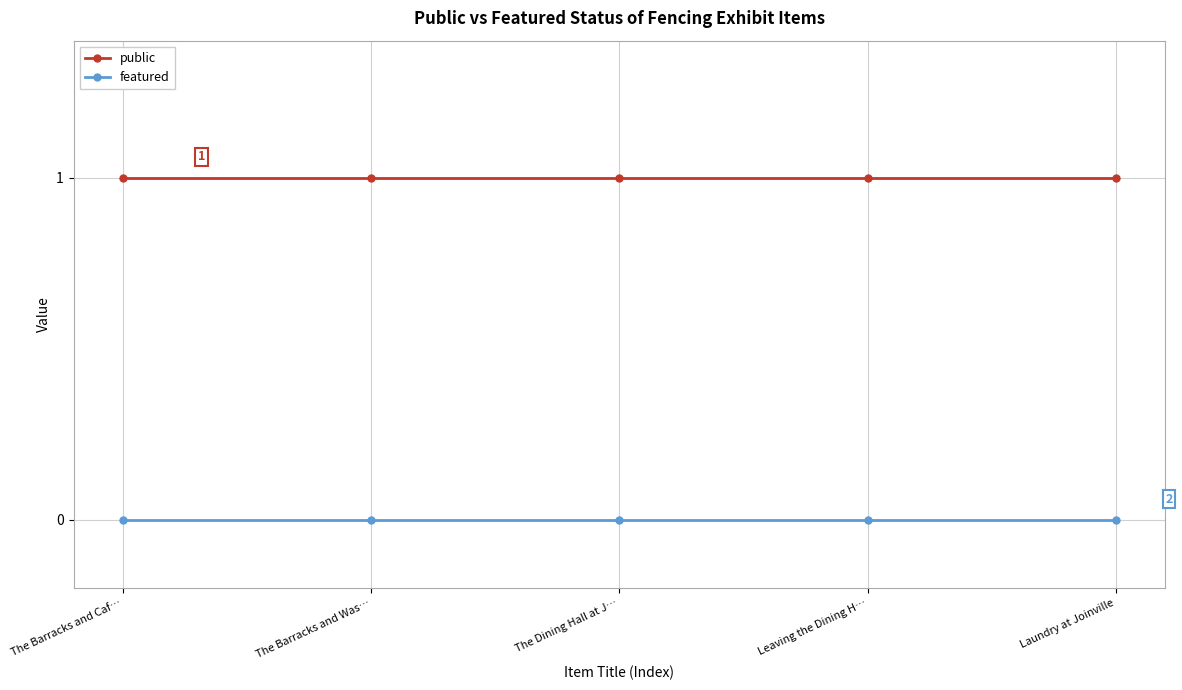

What is the label of the 2nd point from the right?

Leaving the Dining H…